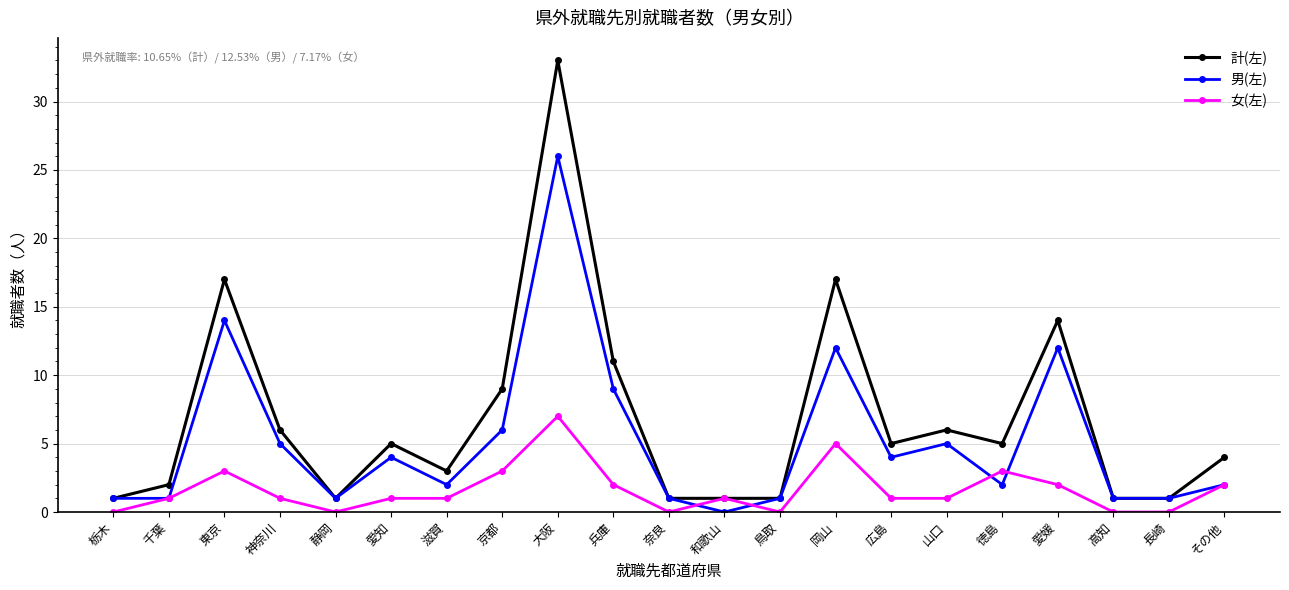

What is the difference between the highest and lowest values at 栃木?

1